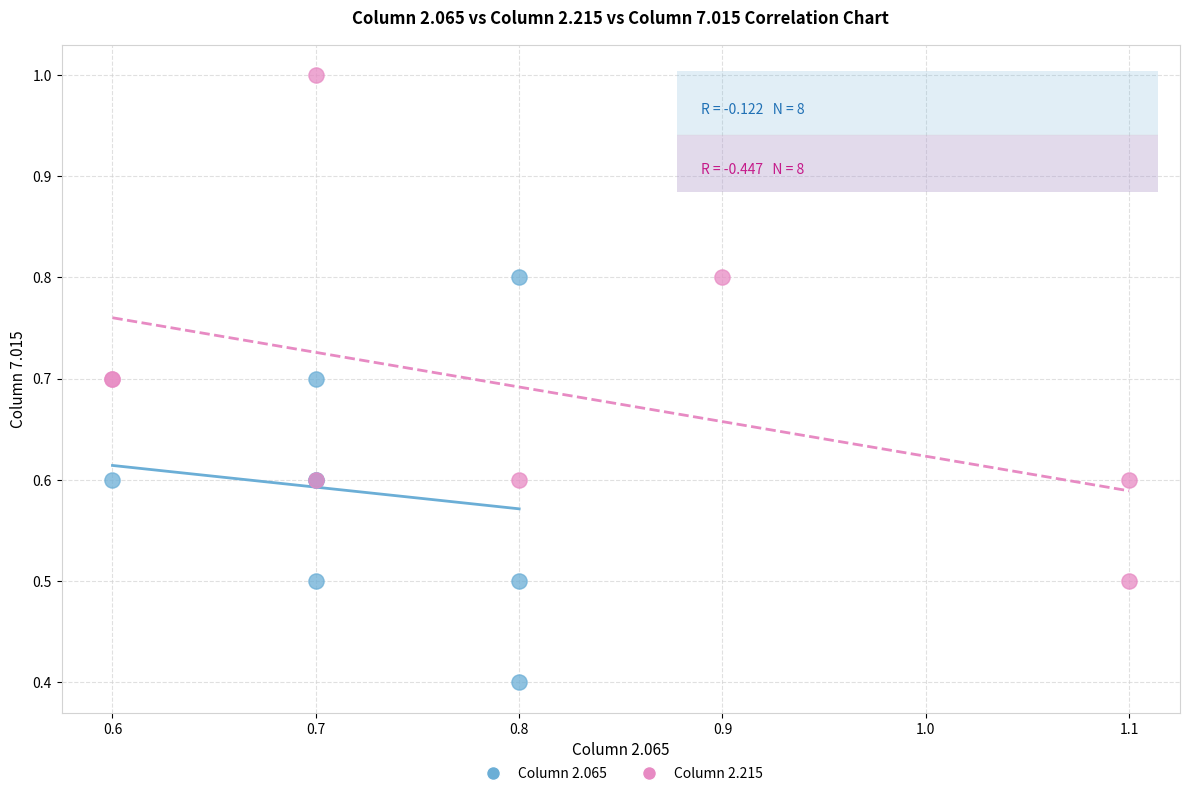

What are all the series names shown in the legend?

Column 2.065, Column 2.215